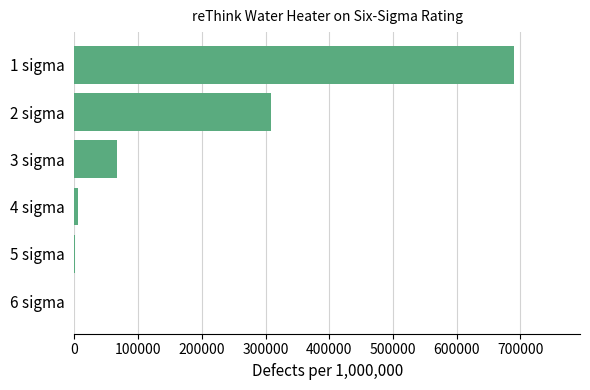

Is it true that the value at 2 sigma is 308537.0?

True